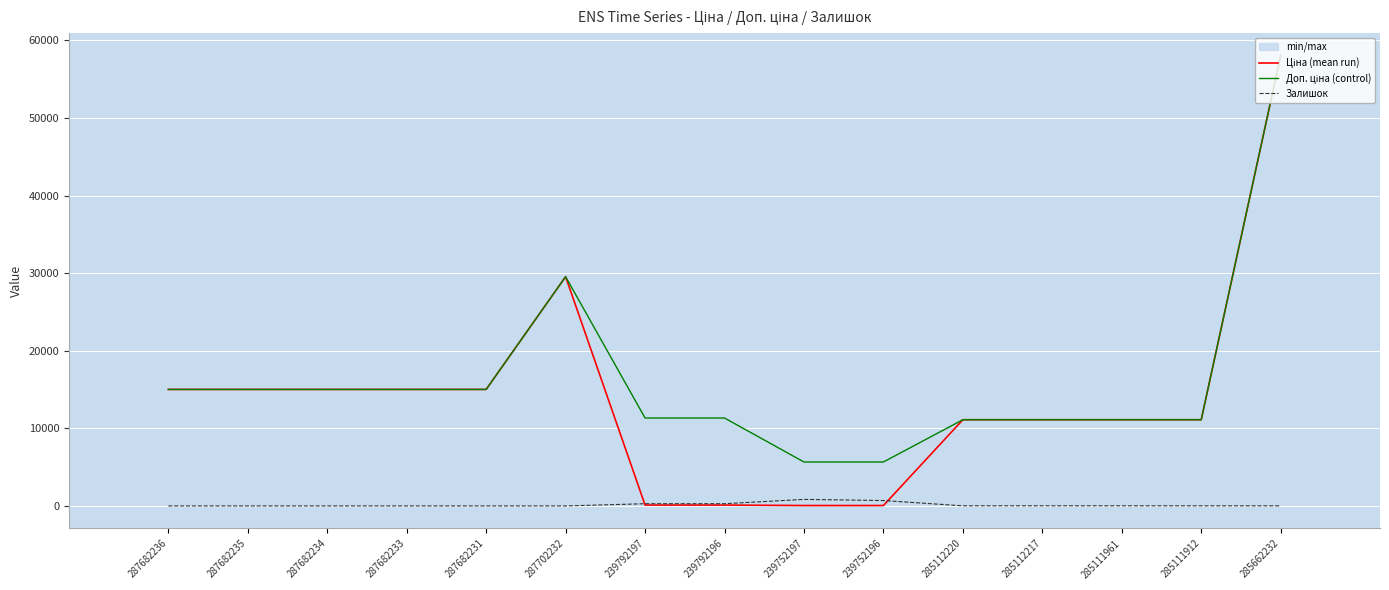

Which has a higher value, 239752196 or 287702232?

287702232